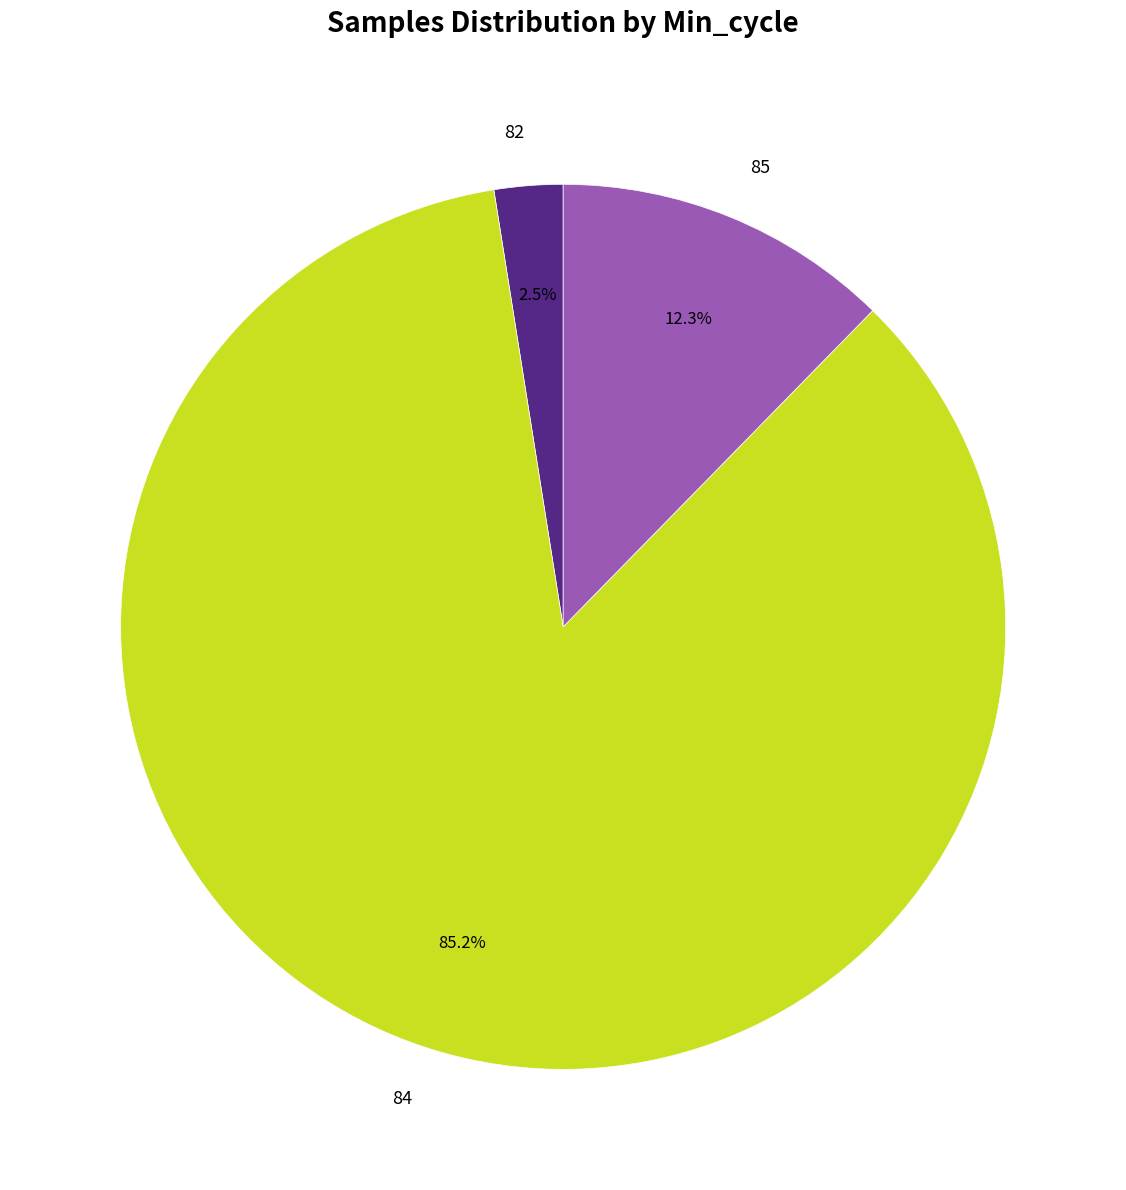

To the nearest percent, what percentage of the pie is 84?

85%